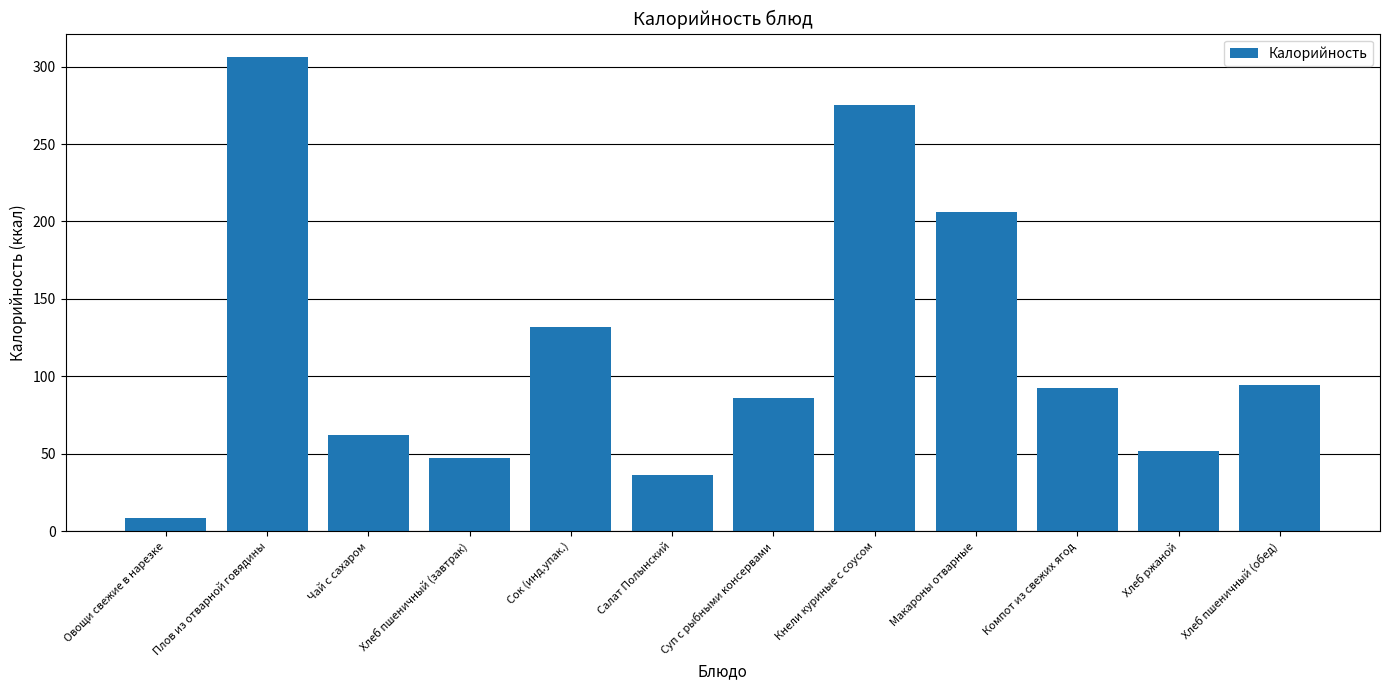

Approximately how many times larger is the value at Суп с рыбными консервами compared to Плов из отварной говядины?

0.3